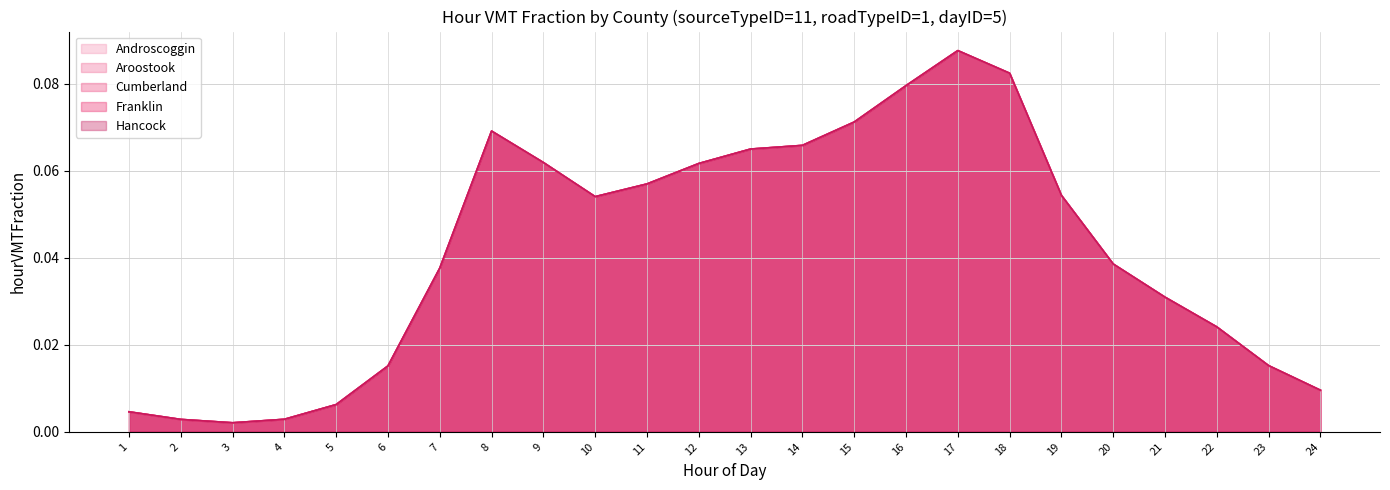

What is the greatest value displayed?

0.1